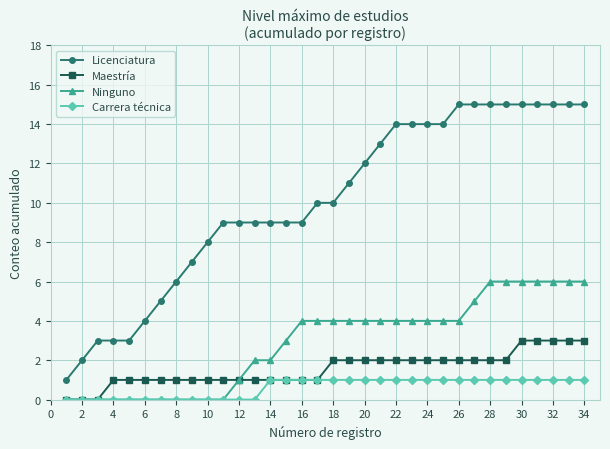

Which series has the widest spread of values?

Licenciatura